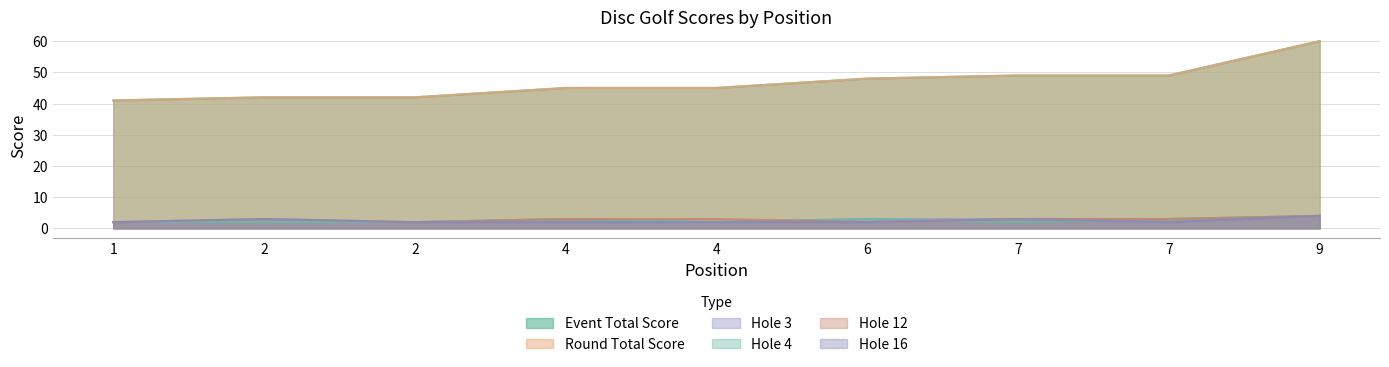

How many values in the hole_12 series are below 3?

3